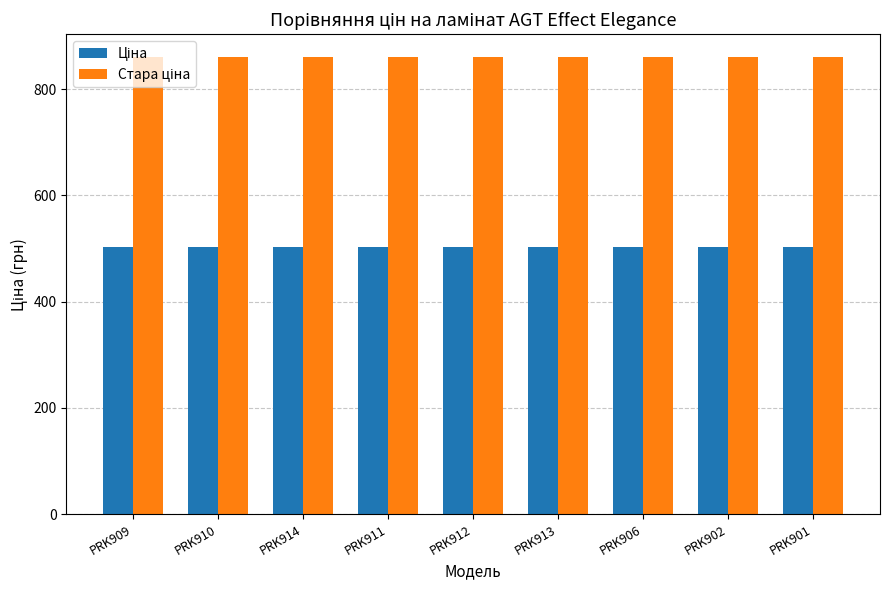

What is the label of the 7th bar from the left?

PRK906